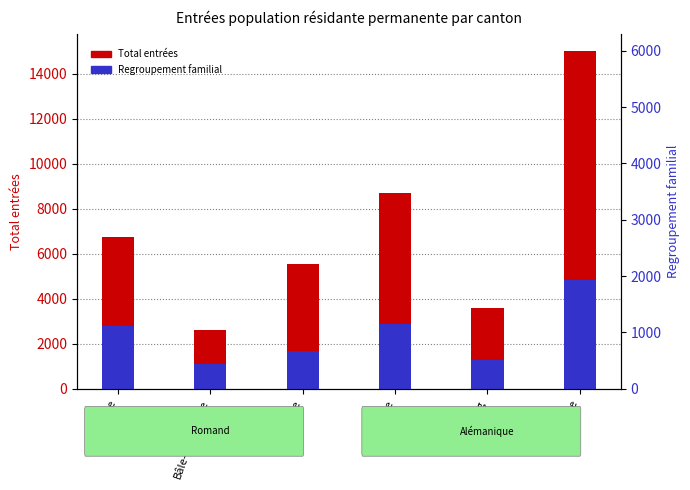

Count the number of data series in this chart.

2